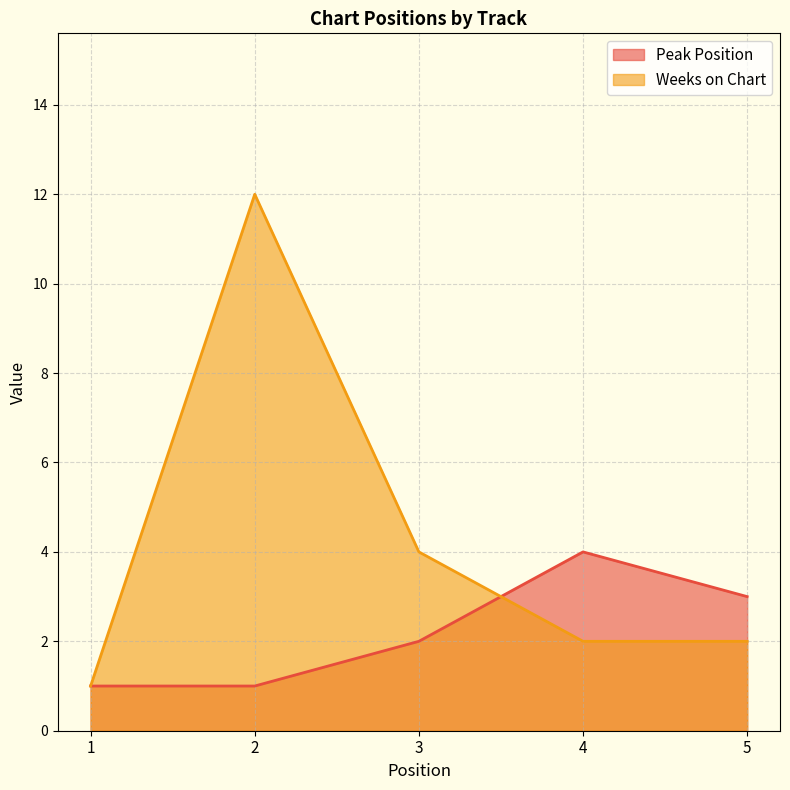

True or false: Weeks on Chart has a value of 1 at 1.

True